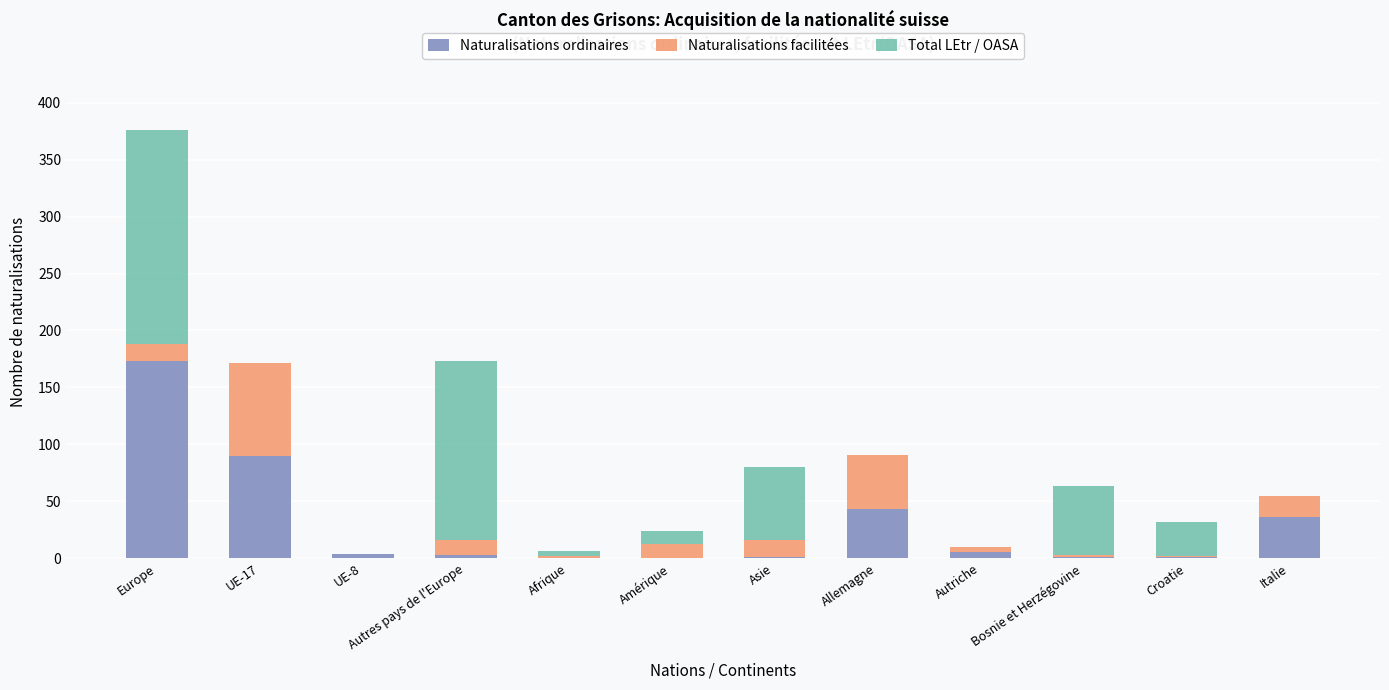

What is the sum of all Naturalisations ordinaires values?

357